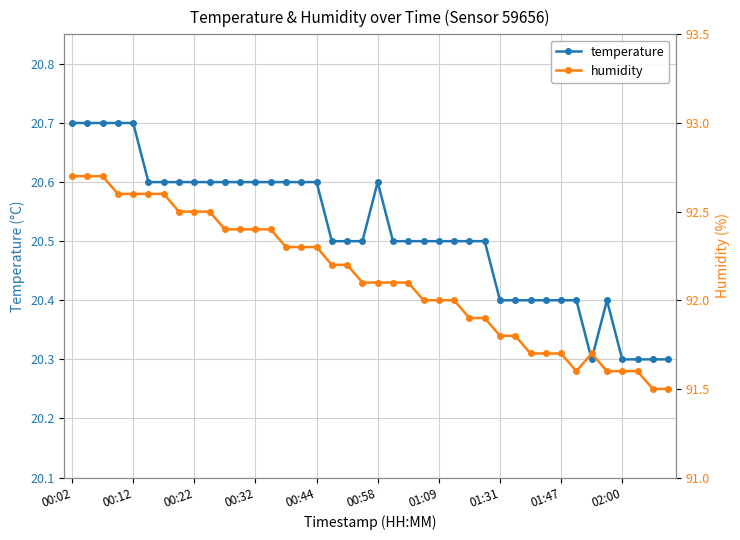

True or false: temperature has more than 1 points higher than both neighbors.

True